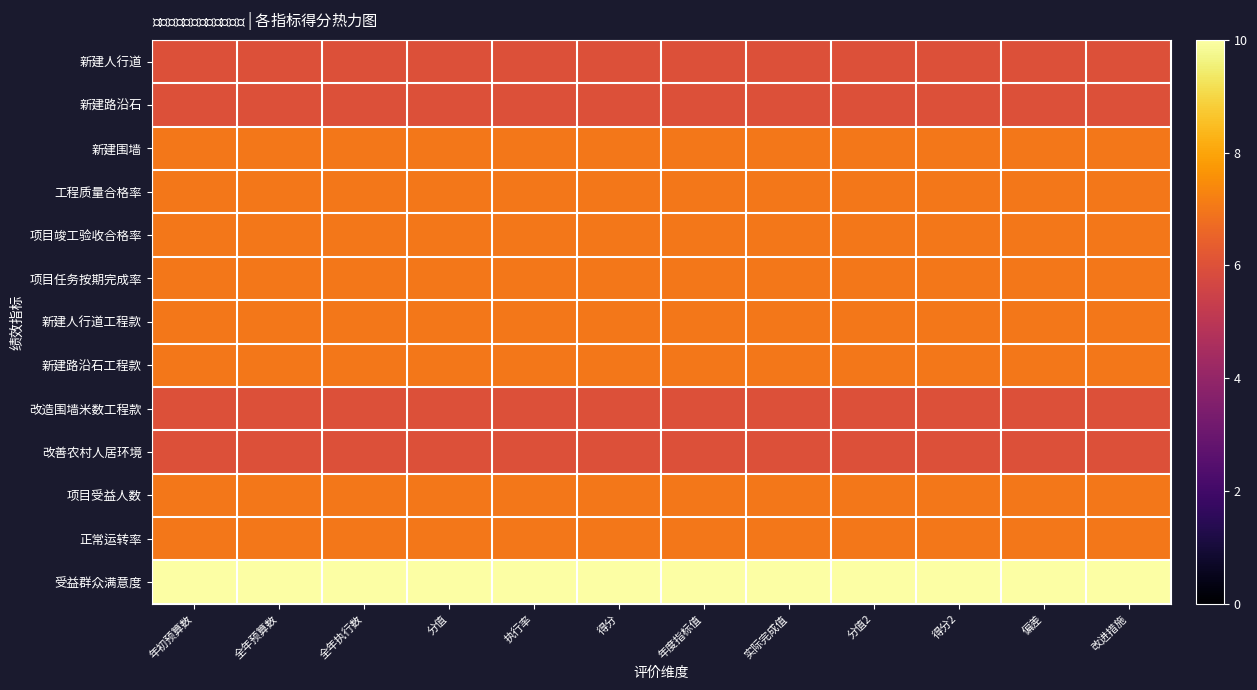

Rank the series at 偏差 from lowest to highest value.

新建人行道, 新建路沿石, 改造围墙米数工程款, 改善农村人居环境, 新建围墙, 工程质量合格率, 项目竣工验收合格率, 项目任务按期完成率, 新建人行道工程款, 新建路沿石工程款, 项目受益人数, 正常运转率, 受益群众满意度